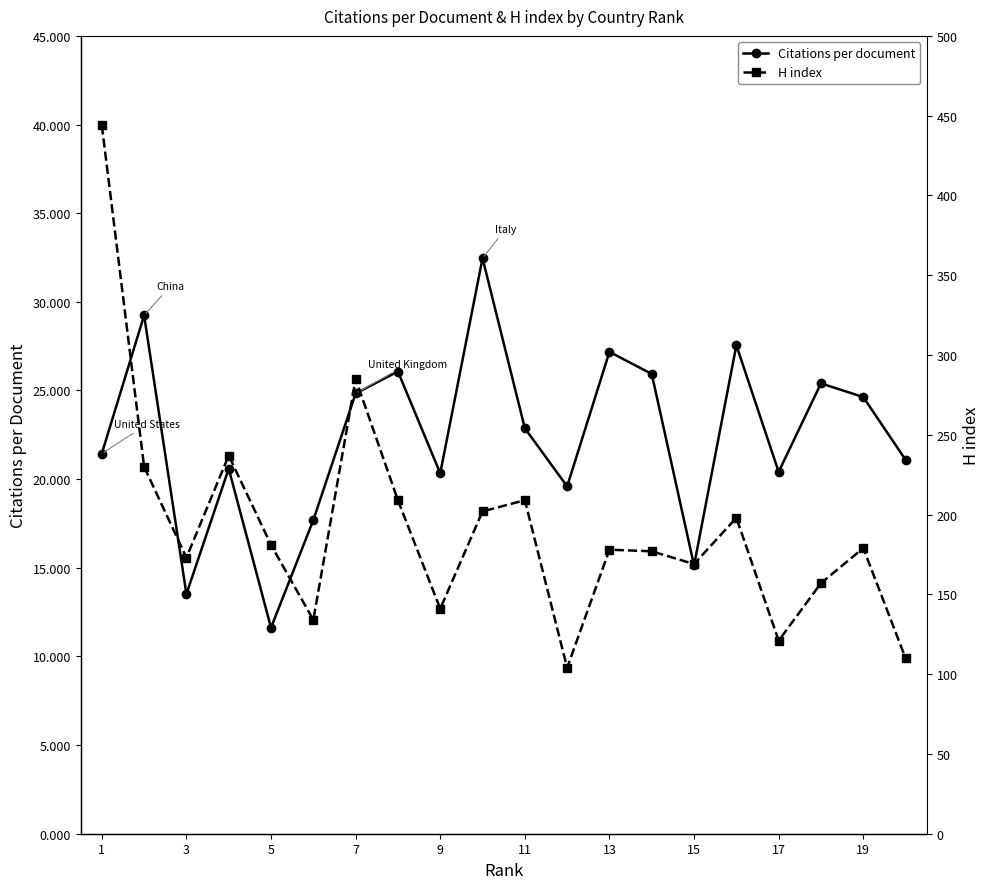

True or false: Citations per document and H index intersect in this chart.

False